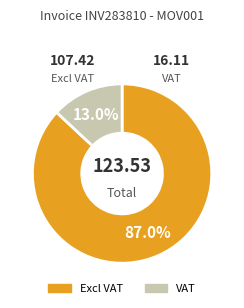

True or false: Excl VAT accounts for 79% of the total.

False